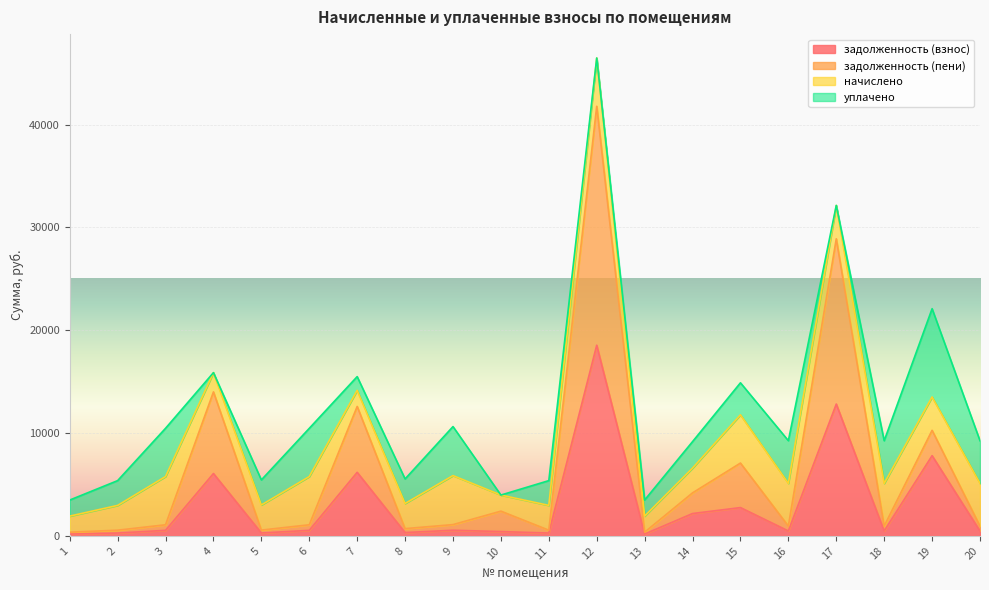

At which category is the sum across all series the highest?

12